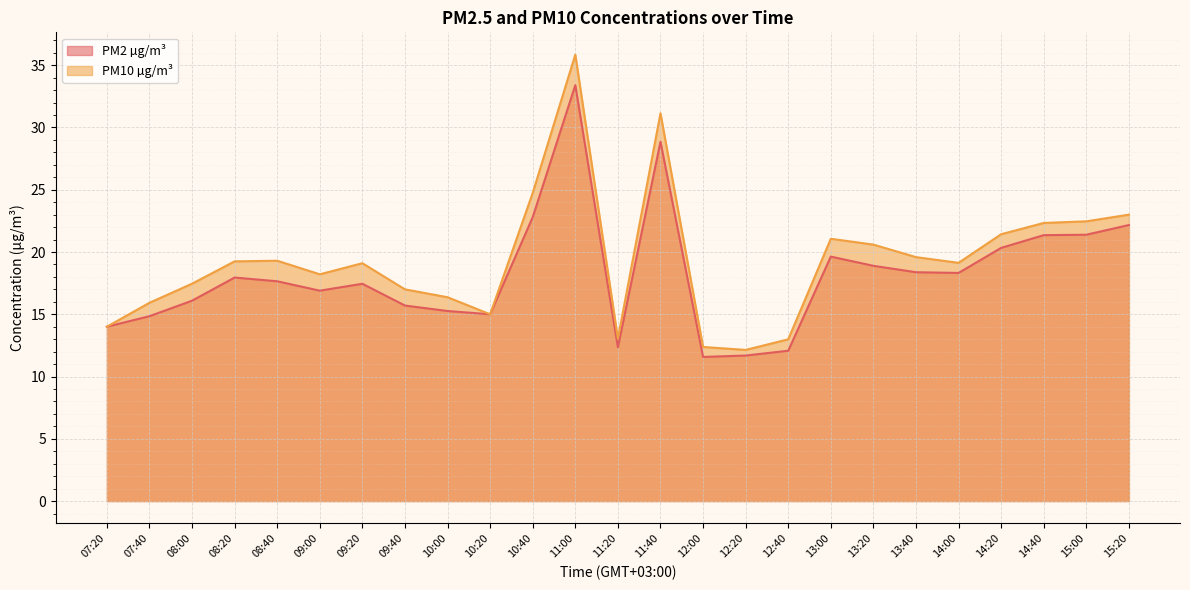

The PM2 µg/m³ series shows 19.7 at 12:40. True or false?

False